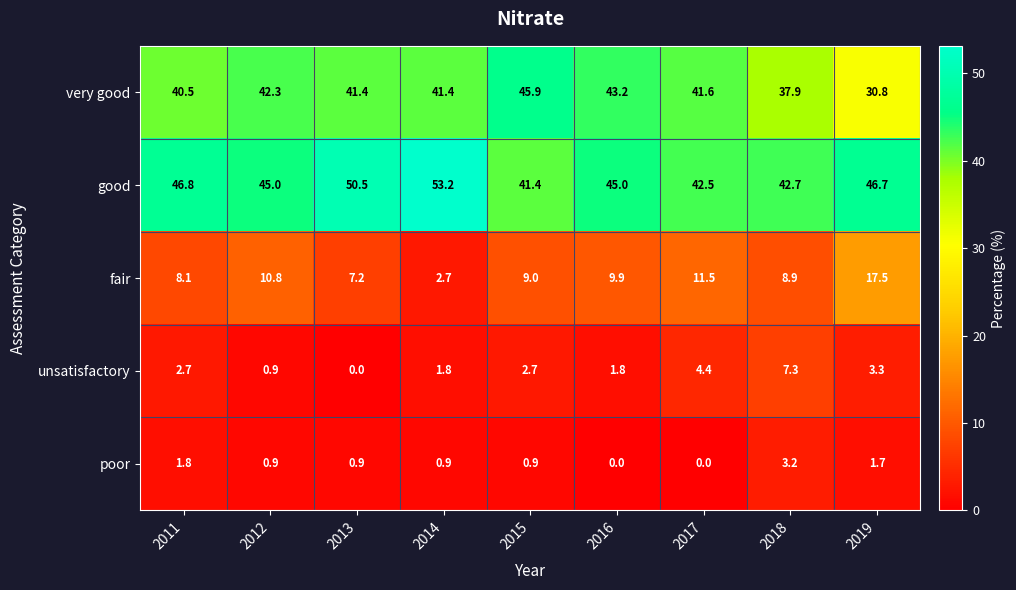

Count the number of categories in the chart.

9